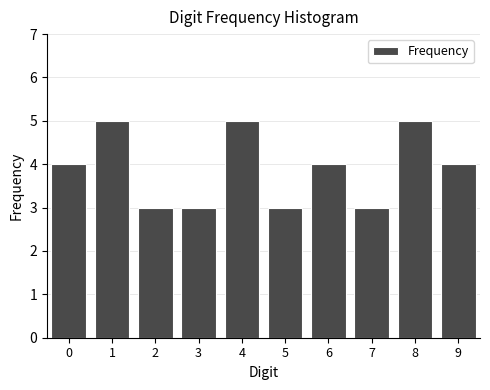

Reading right to left, what are all the values shown in this chart?

9=4	8=5	7=3	6=4	5=3	4=5	3=3	2=3	1=5	0=4